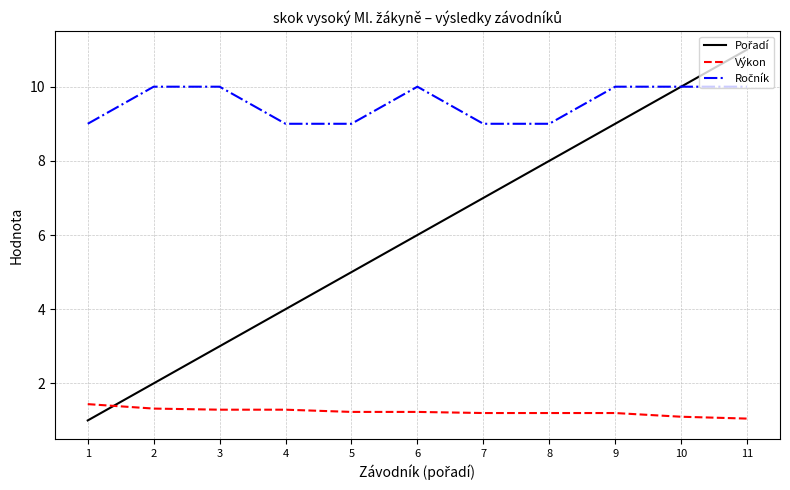

True or false: Výkon has a value of 1.3 at 2.

True